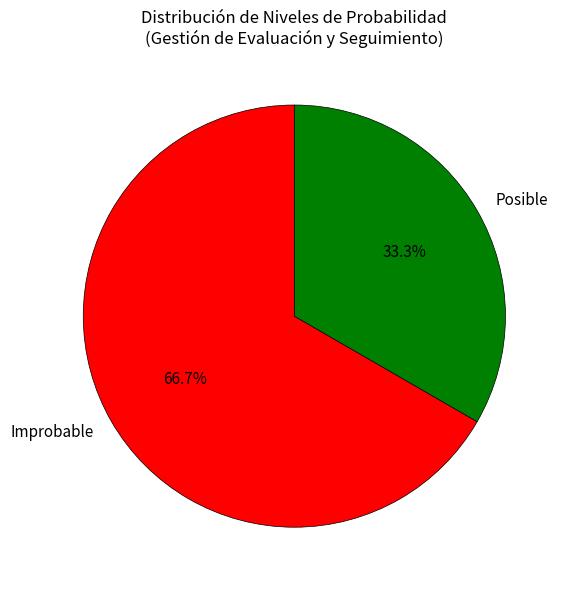

To the nearest percent, what portion does Improbable represent?

67%